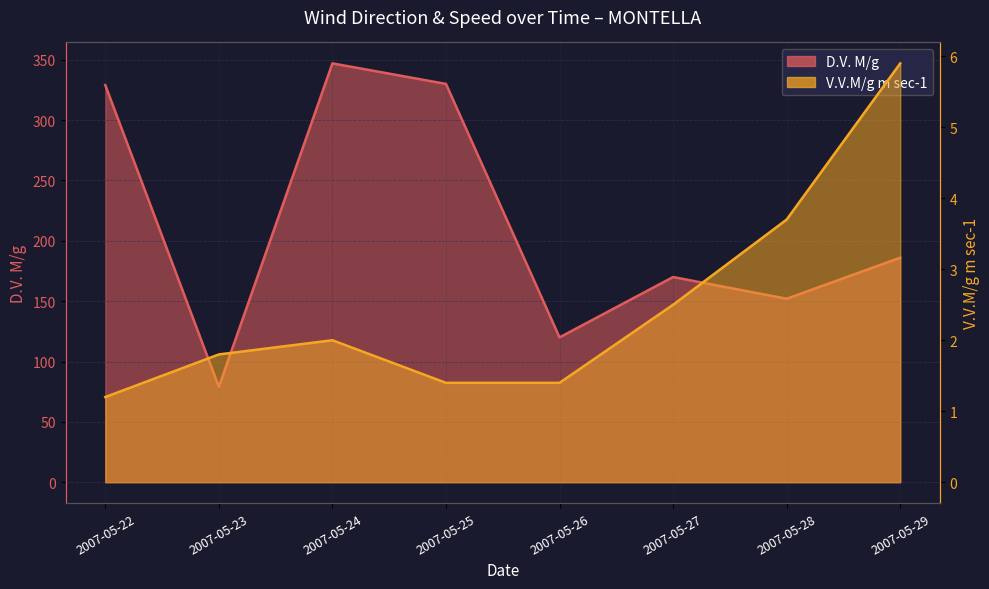

Where is the first local maximum for V.V.M/g m sec-1?

2007-05-24